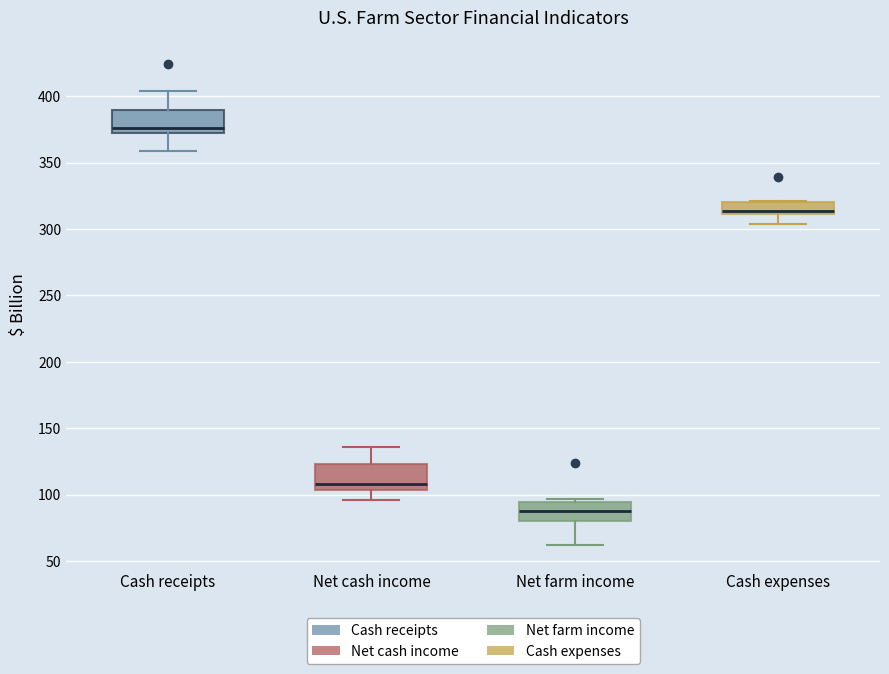

Where does the lower whisker of the box for Cash receipts end on the y-axis? The values are not printed on the chart, so give them approximately, as read against the axis.

360